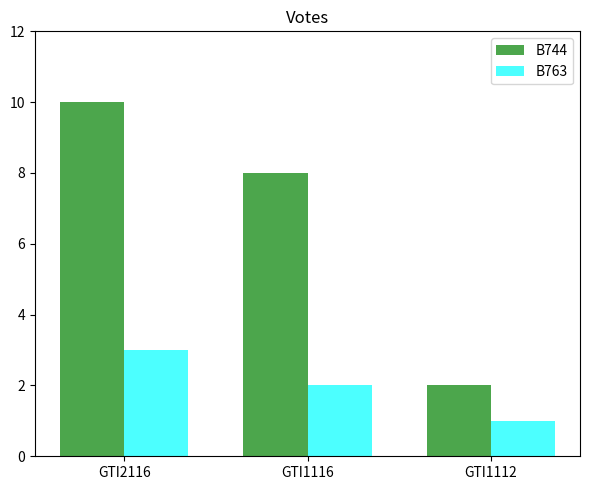

Which category has the highest value across all series?

GTI2116